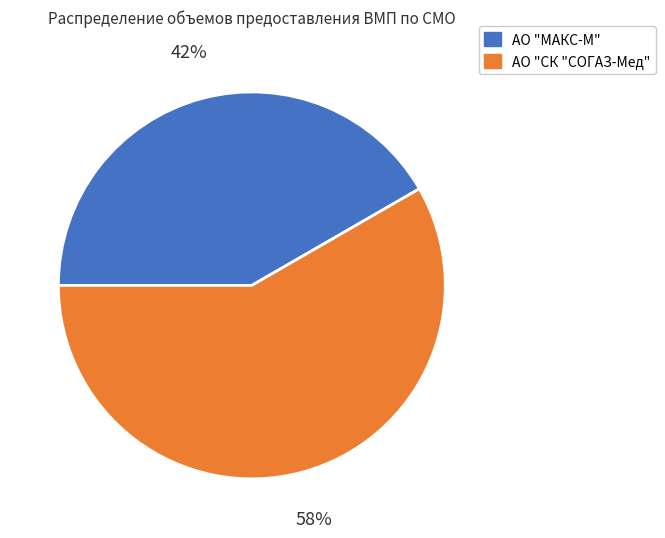

To the nearest percent, what is the average slice percentage?

50%